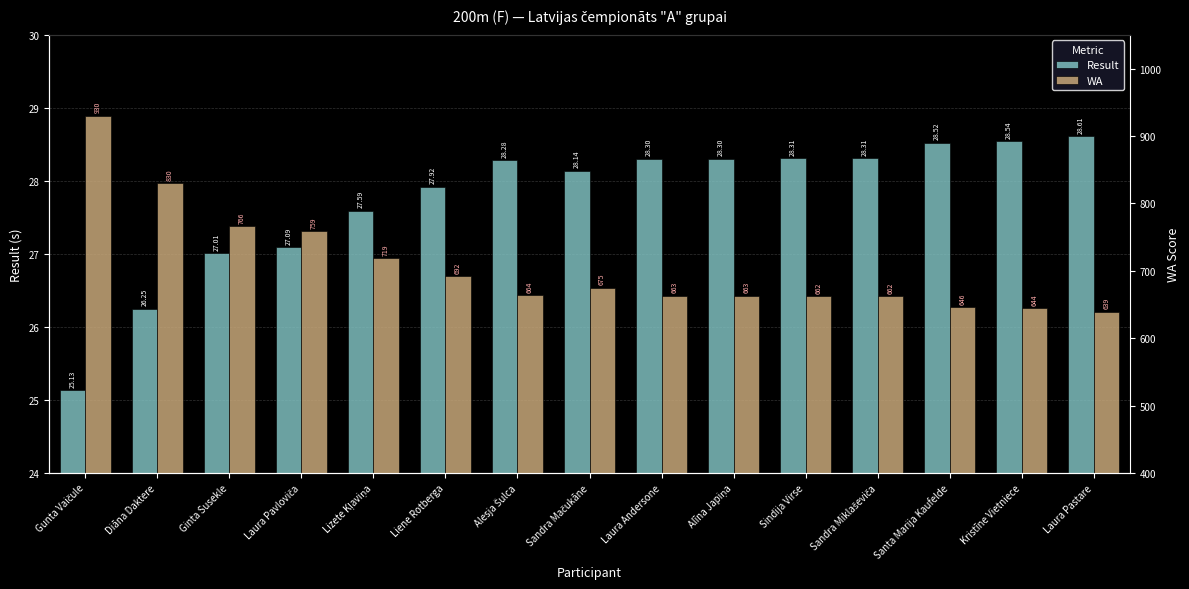

Which series changed the most between Lizete Kļaviņa and Liene Rotberga?

WA